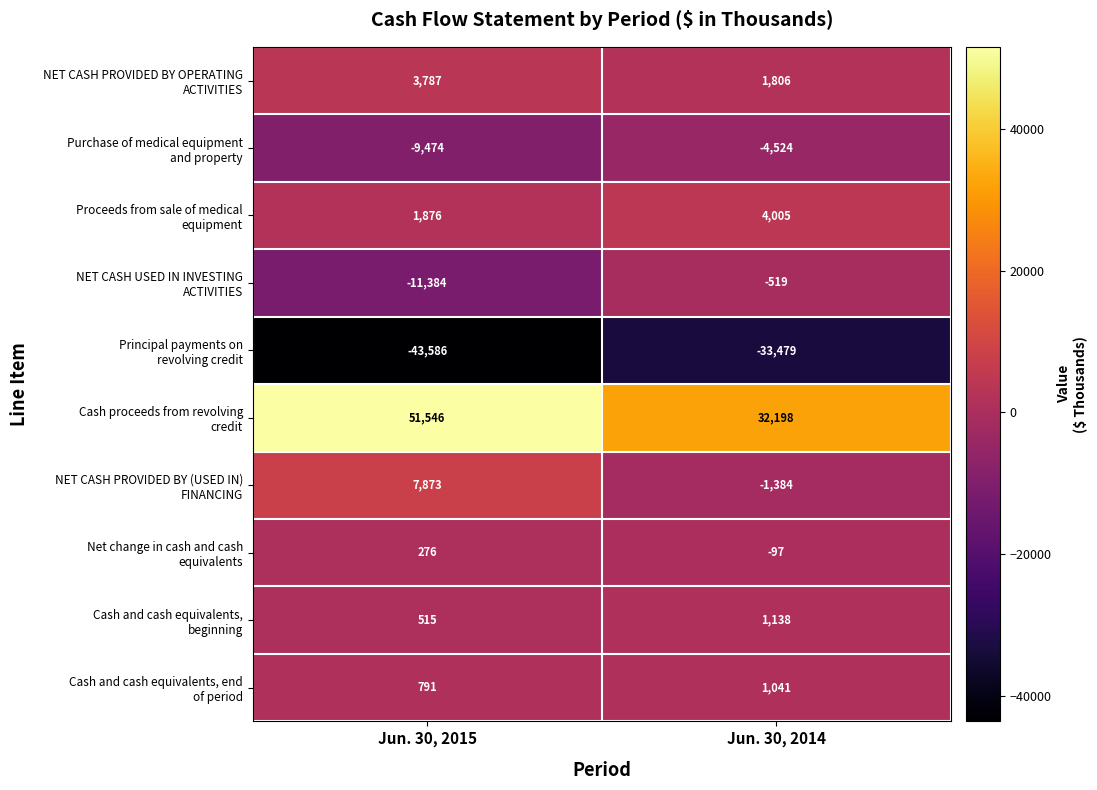

How many distinct data groups are displayed?

10